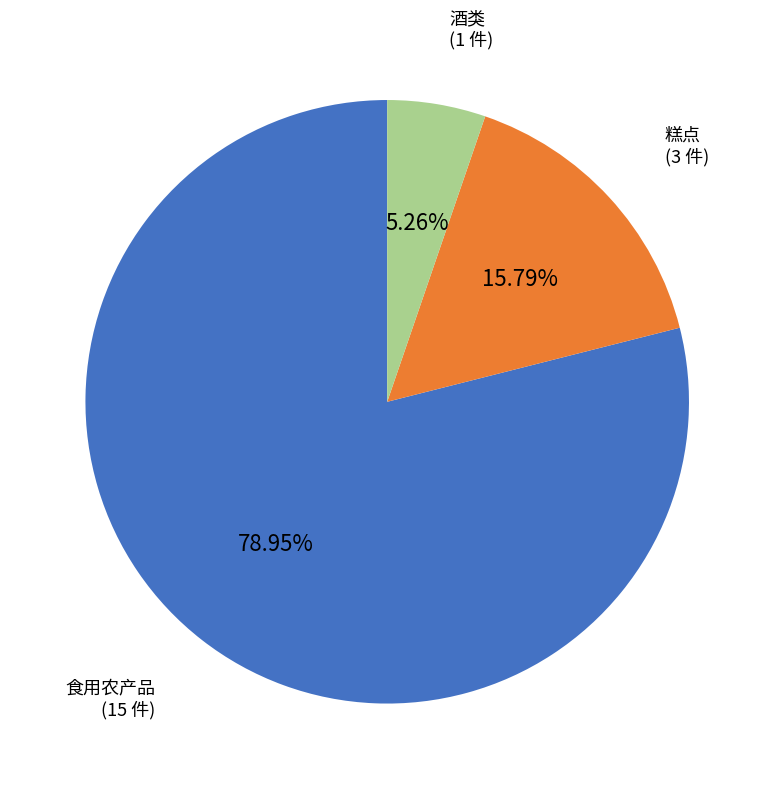

Does any single category account for the majority?

Yes